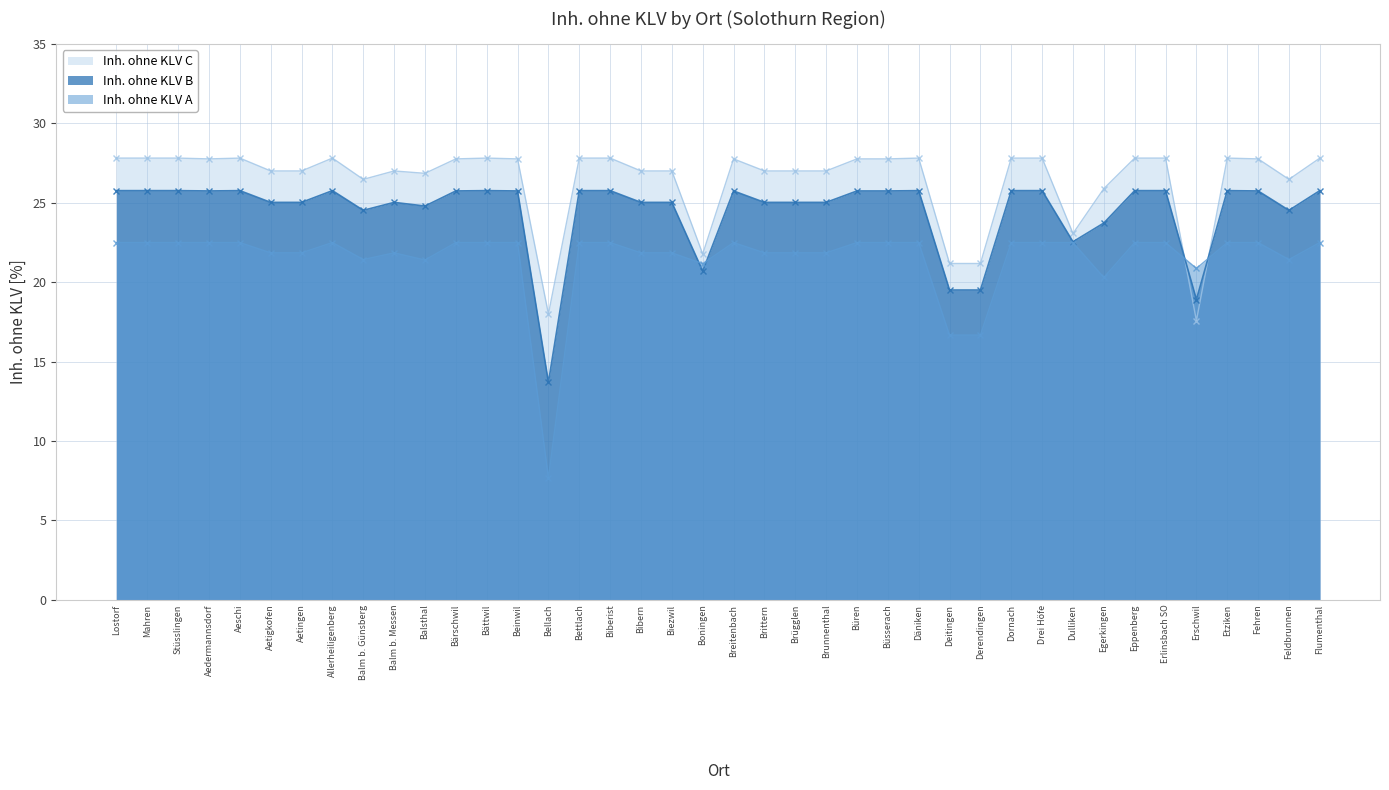

Between Büsserach and Aedermannsdorf, which is larger?

Büsserach